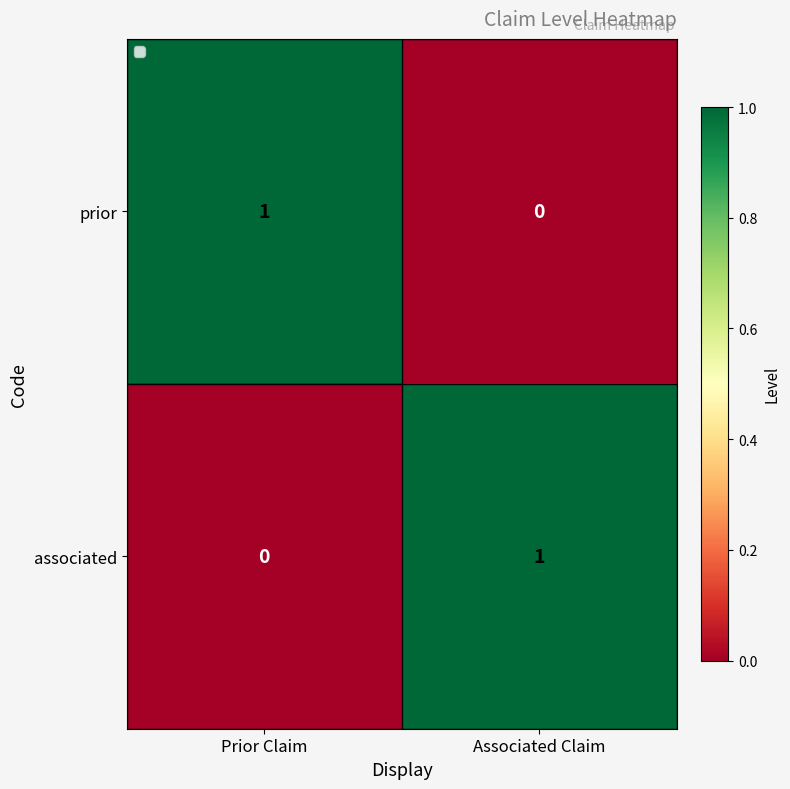

Reading left to right, extract all data points from this chart.

prior: 1	0
associated: 0	1